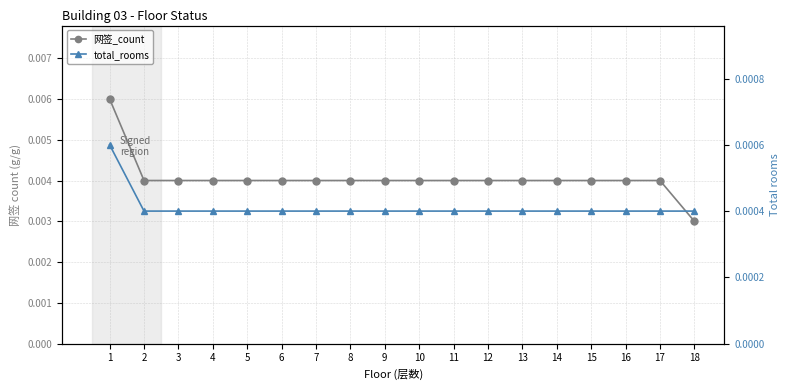

True or false: total_rooms and 网签_count intersect in this chart.

False